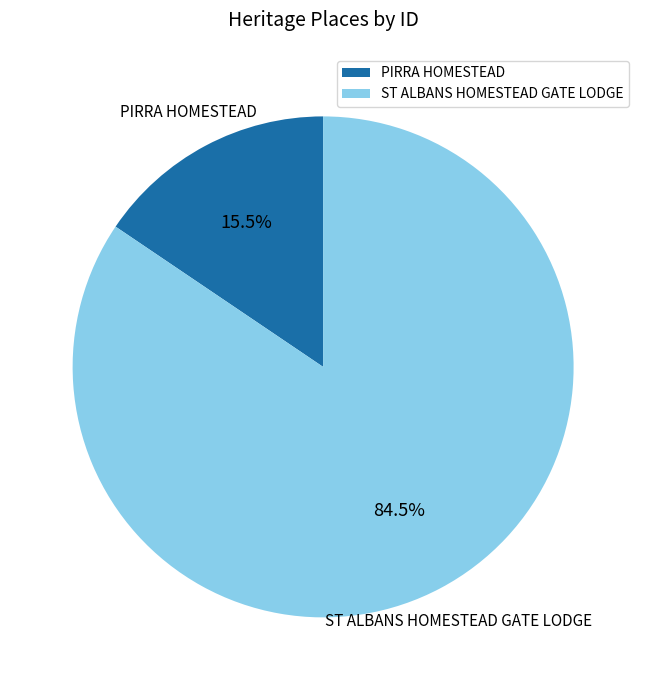

To the nearest percent, what is the difference between the largest and smallest slice percentages?

69%